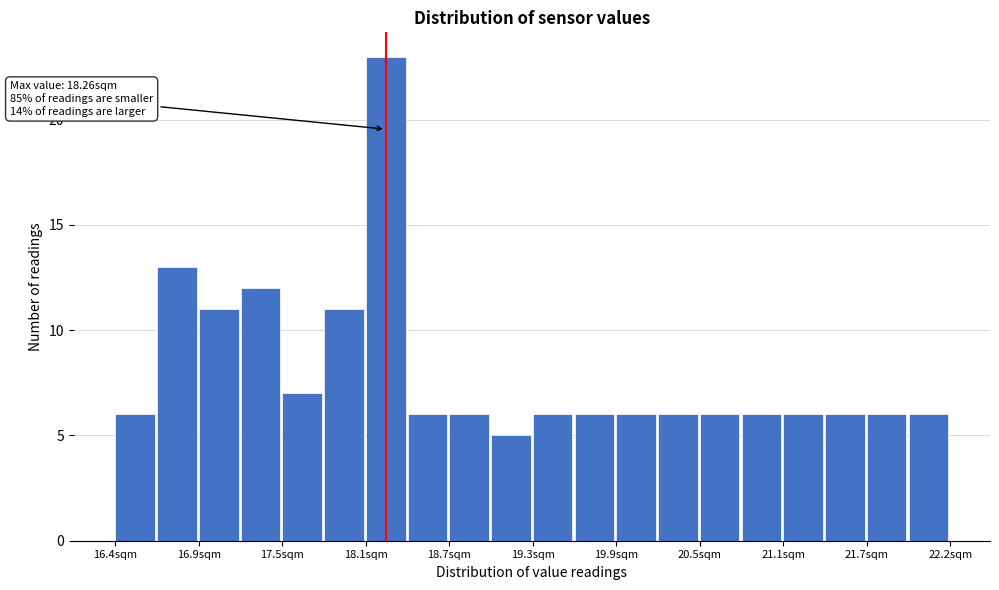

Read against the x-axis, roughly where is the centre of the tallest bar?

18.3